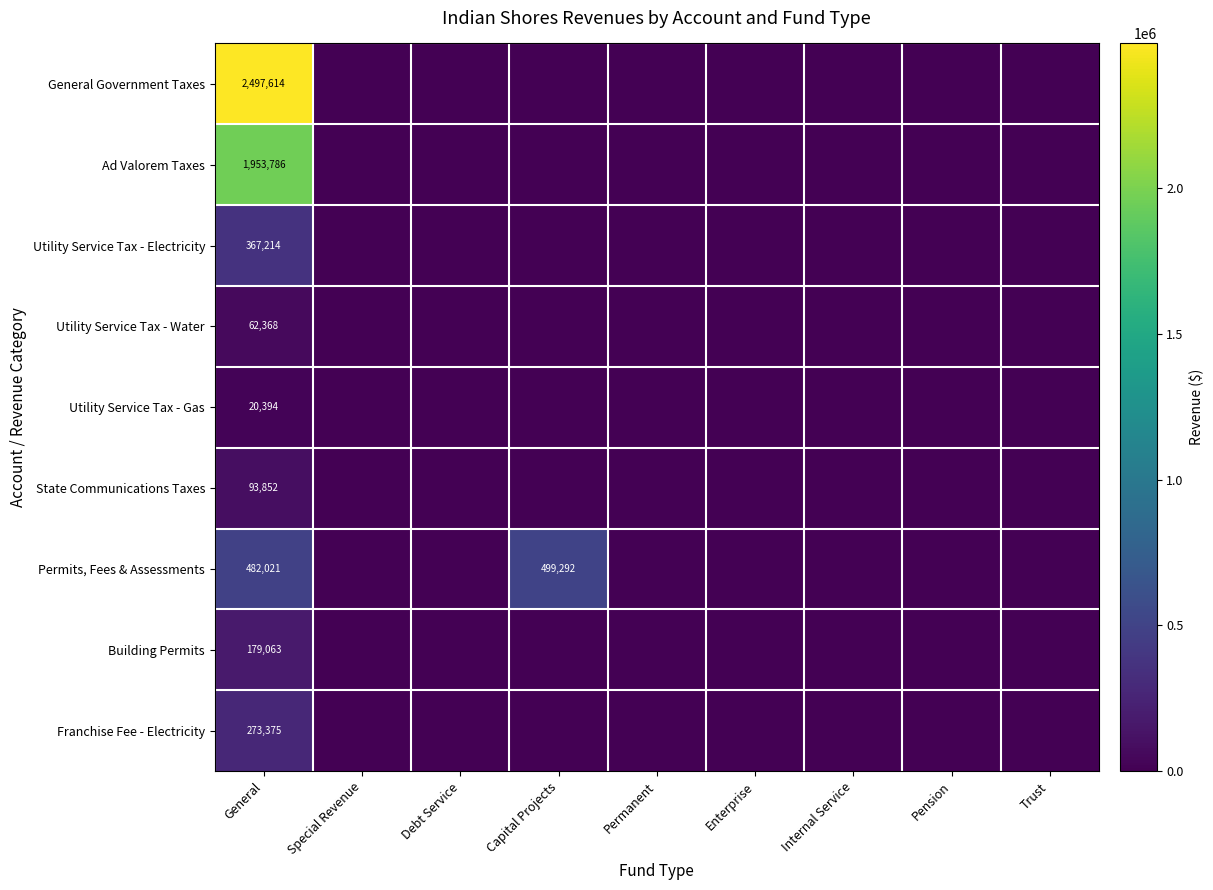

True or false: Permits, Fees & Assessments has a value of 499292 at Capital Projects.

True